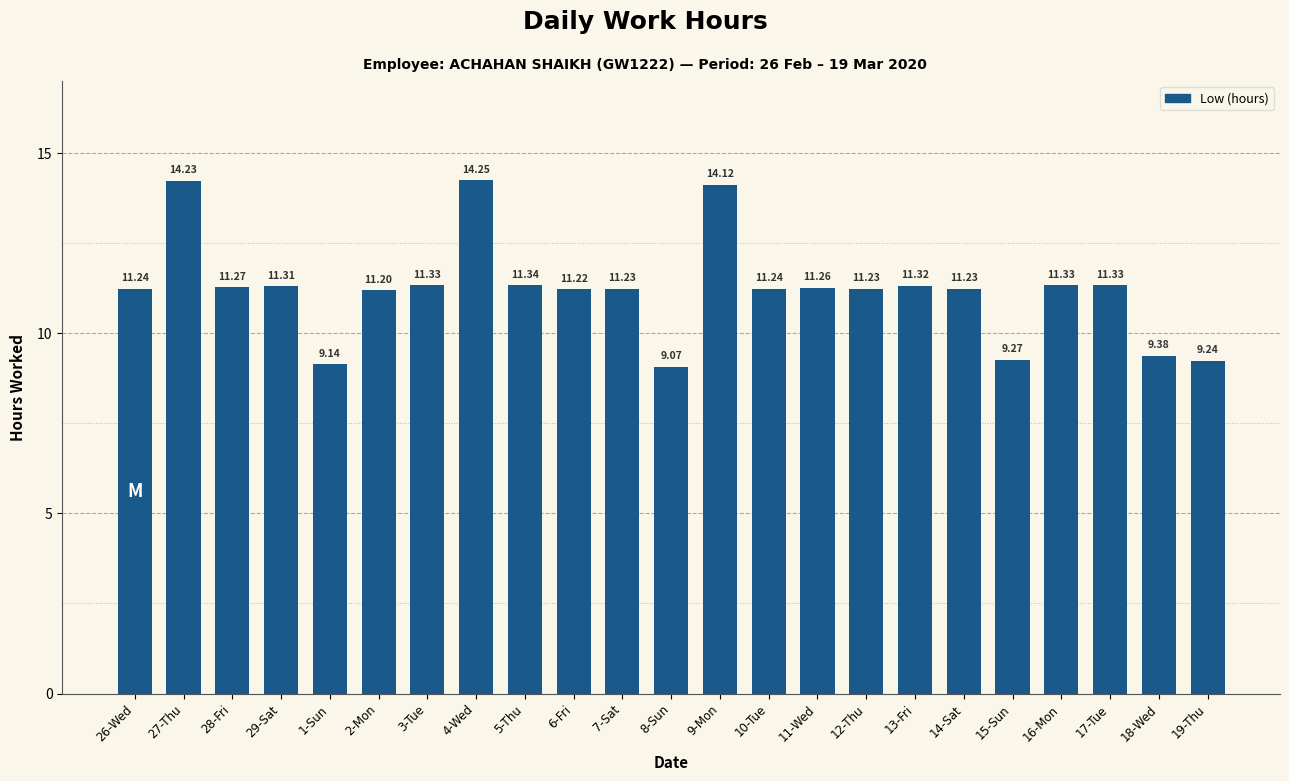

How many bars are there in total?

23